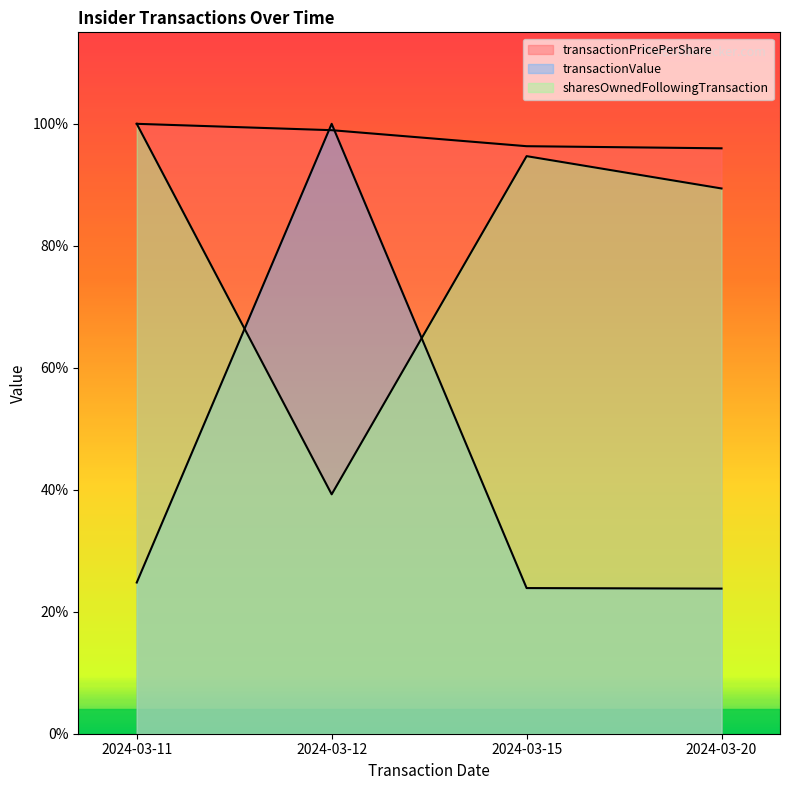

Between which two adjacent categories do sharesOwnedFollowingTransaction and transactionValue first intersect?

2024-03-11 and 2024-03-12